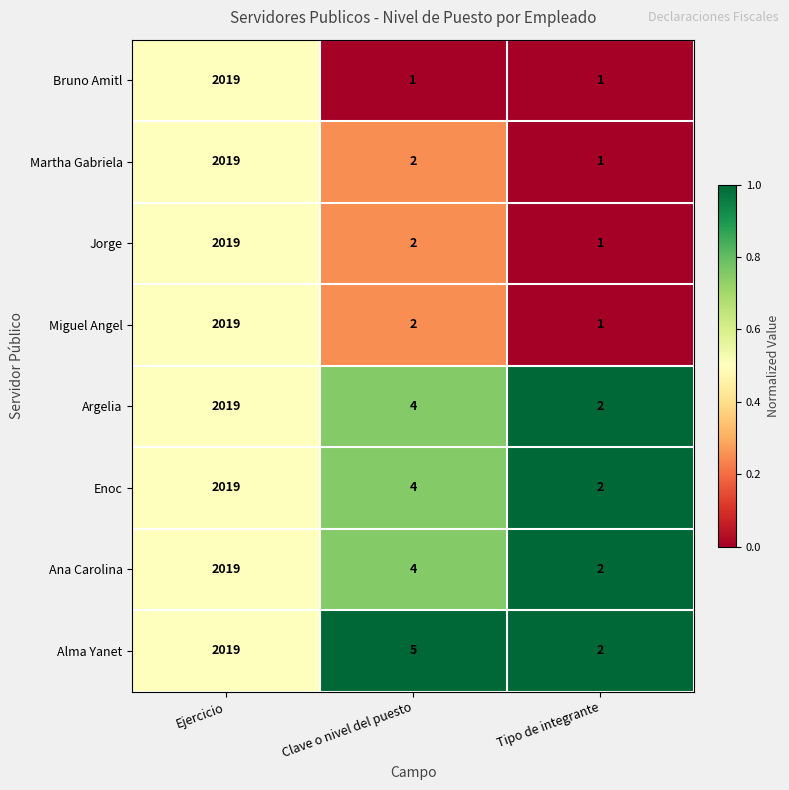

Which label corresponds to the largest value in the chart?

Ejercicio